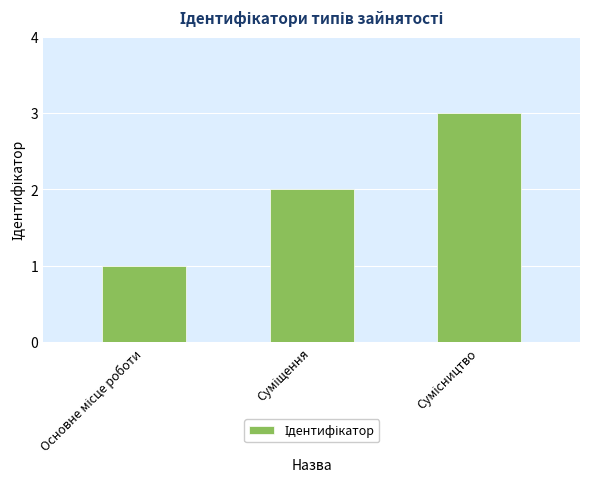

What is the difference between the maximum and second lowest values?

1